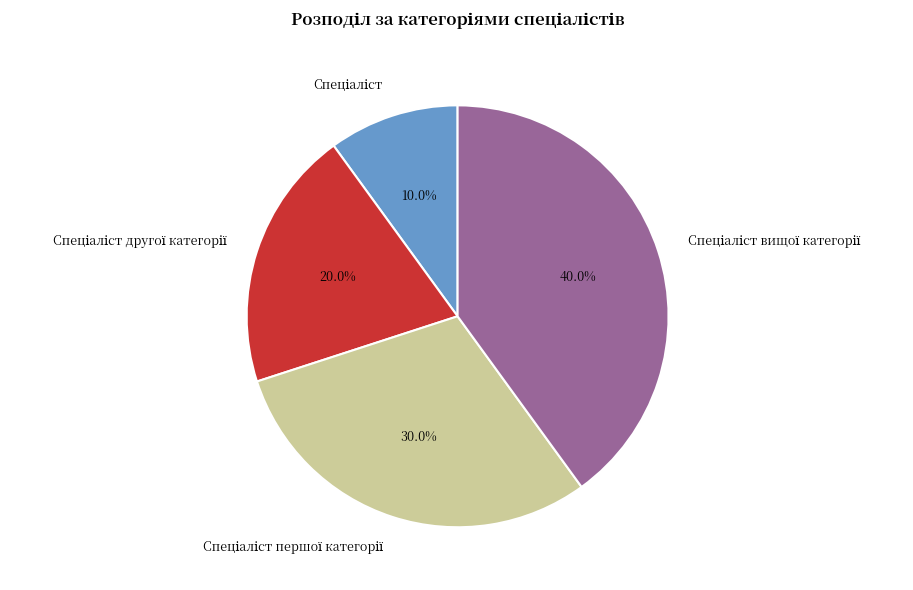

Does any single category account for the majority?

No